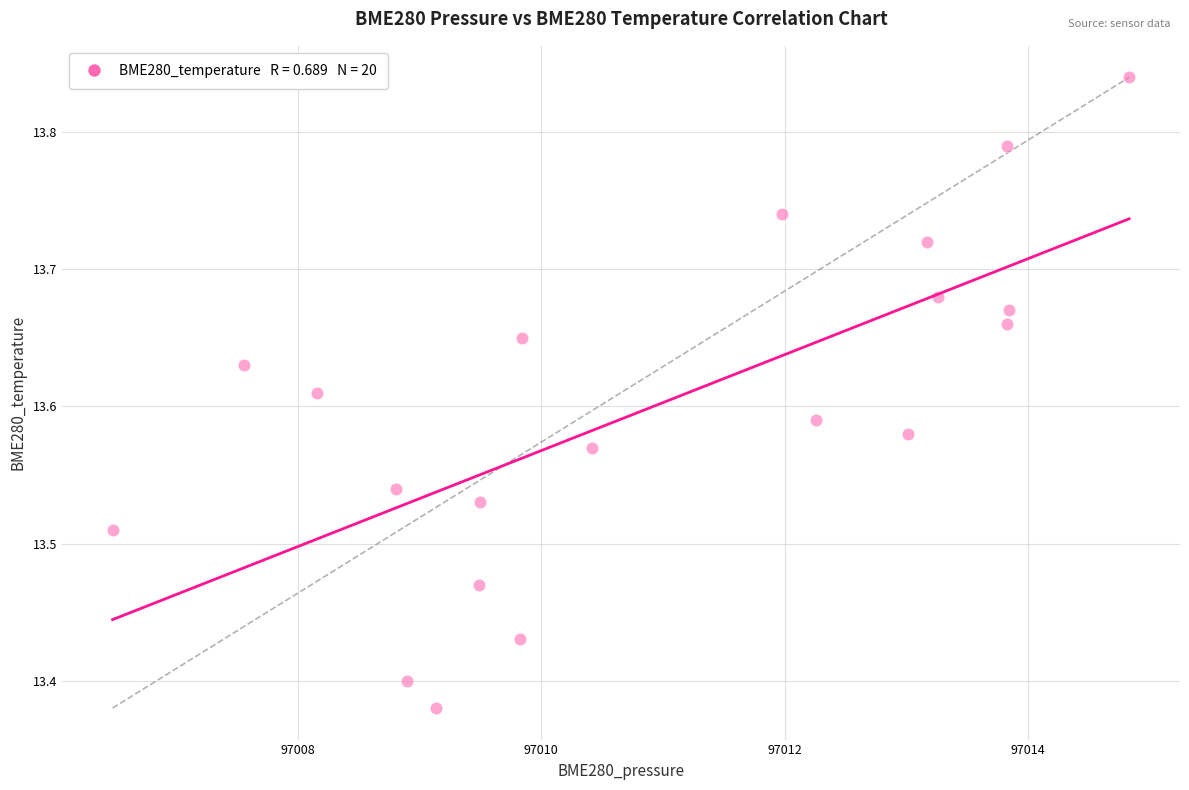

What is the range of X values (max minus min)?

8.4